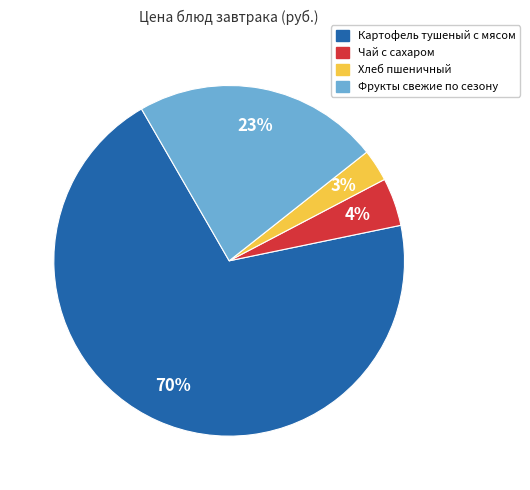

To the nearest percent, what portion does Хлеб пшеничный represent?

3%